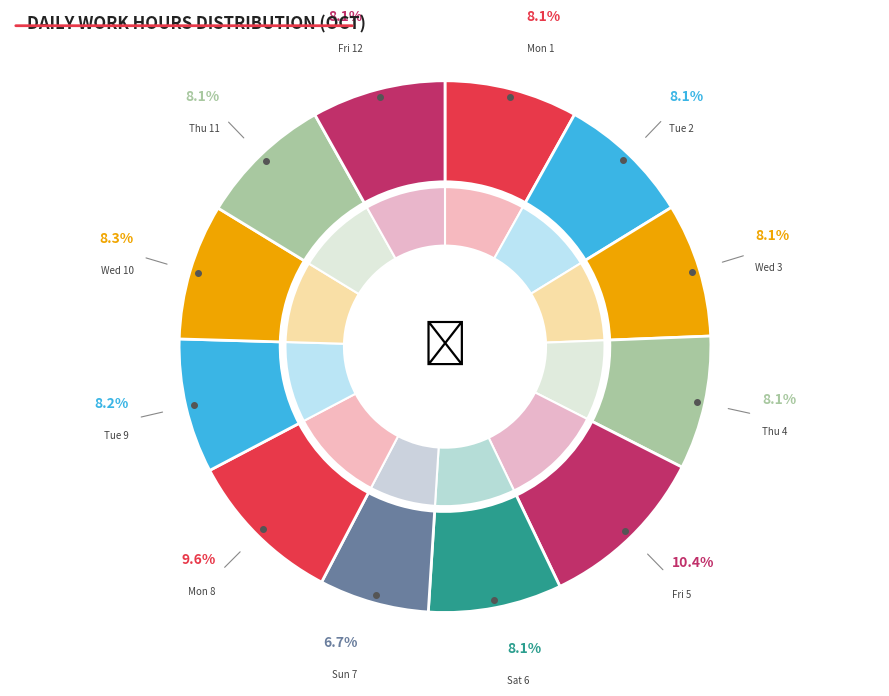

What percentage do Mon 8 and Tue 2 together represent?

17.7%